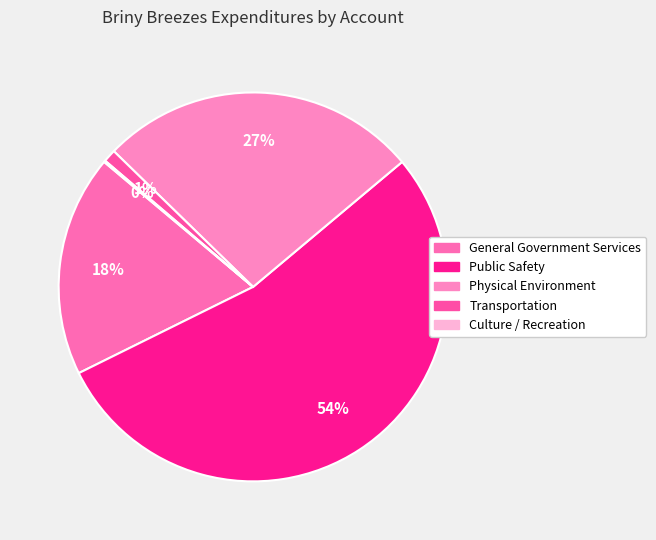

To the nearest percent, what is the difference between the largest and smallest slice percentages?

54%